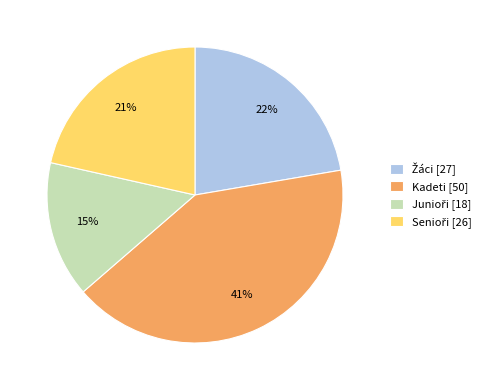

What percentage is the Kadeti [50] slice, to the nearest percent?

41%